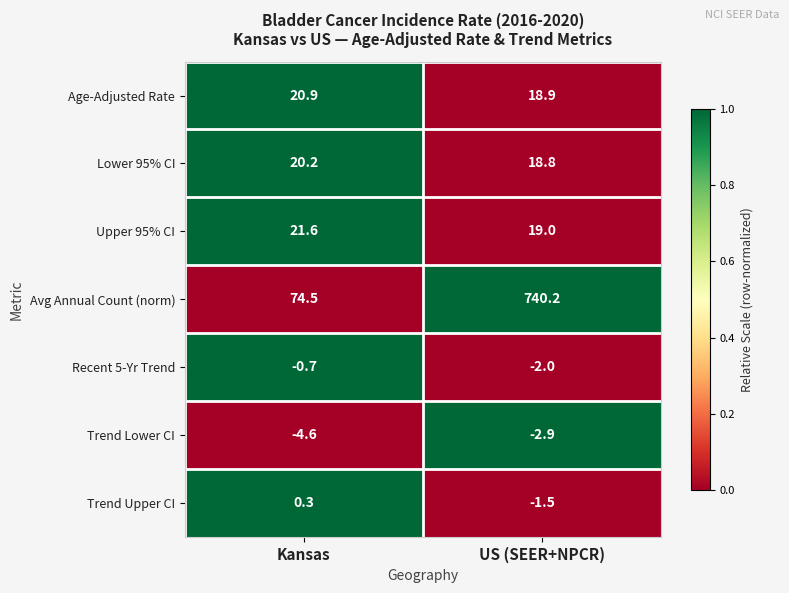

What is the difference between the Recent 5-Yr Trend values at Kansas and US (SEER+NPCR)?

1.3